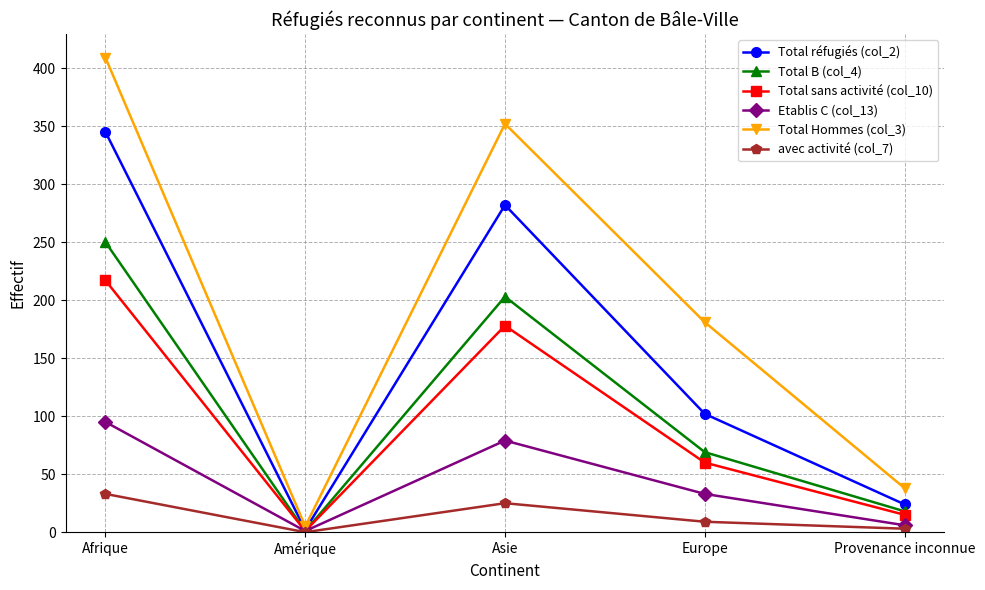

What is the label of the 1st point from the right?

Provenance inconnue